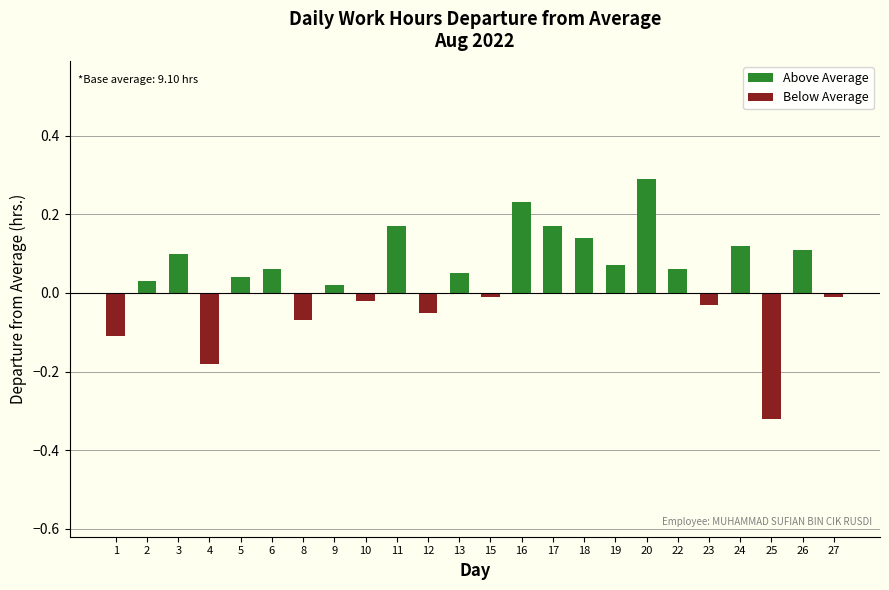

At which category is the sum across all series the highest?

20